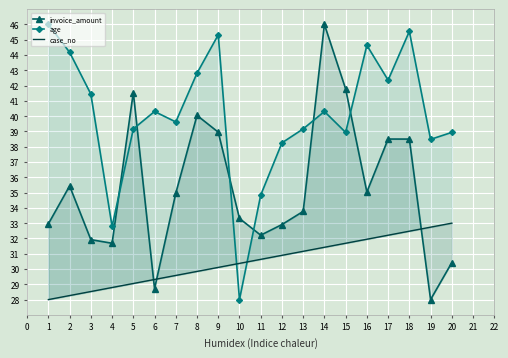

Reading left to right, list all the values displayed in this chart.

invoice_amount: 33.0	35.4	31.9	31.7	41.5	28.7	35.0	40.0	39.0	33.3	32.2	32.9	33.8	46.0	41.8	35.0	38.5	38.5	28.0	30.4
age: 46.0	44.2	41.4	32.8	39.2	40.3	39.6	42.8	45.3	28.0	34.8	38.3	39.2	40.3	38.9	44.6	42.4	45.5	38.5	38.9
case_no: 28.0	28.3	28.5	28.8	29.1	29.3	29.6	29.8	30.1	30.4	30.6	30.9	31.2	31.4	31.7	31.9	32.2	32.5	32.7	33.0